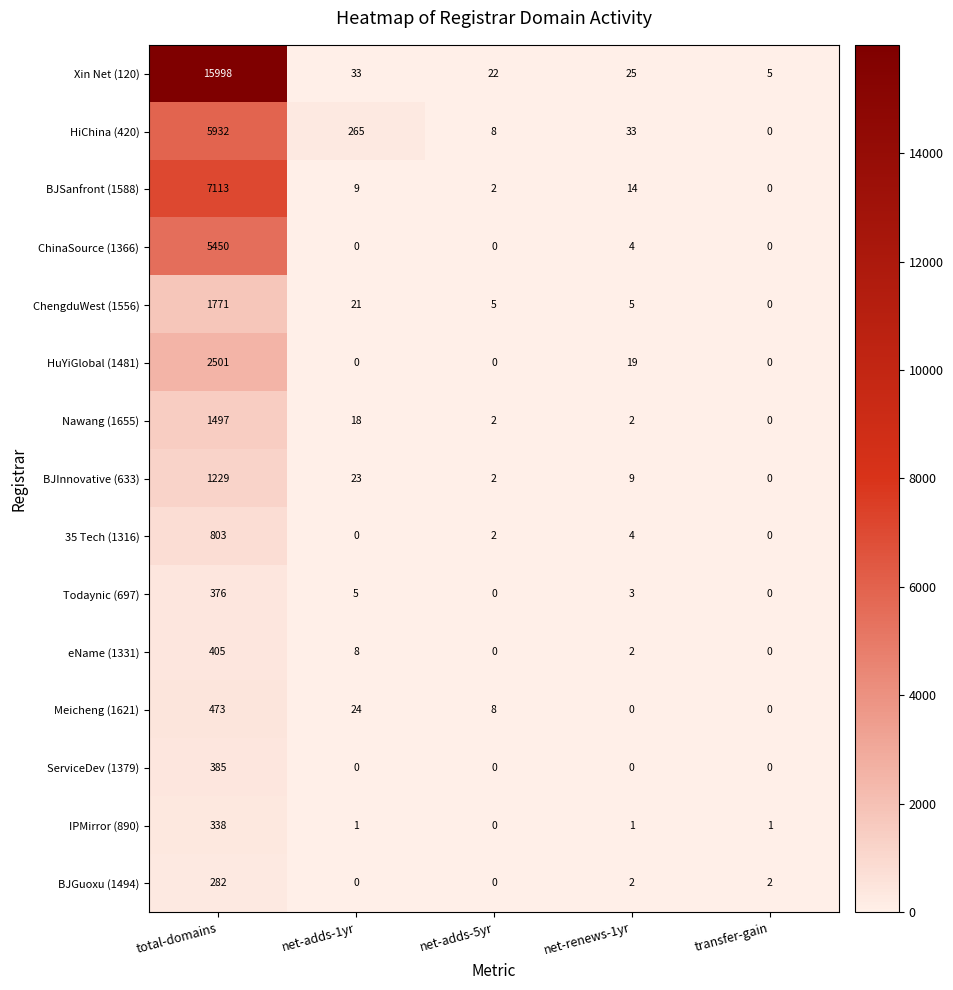

What is the total value across all series at net-adds-1yr?

407